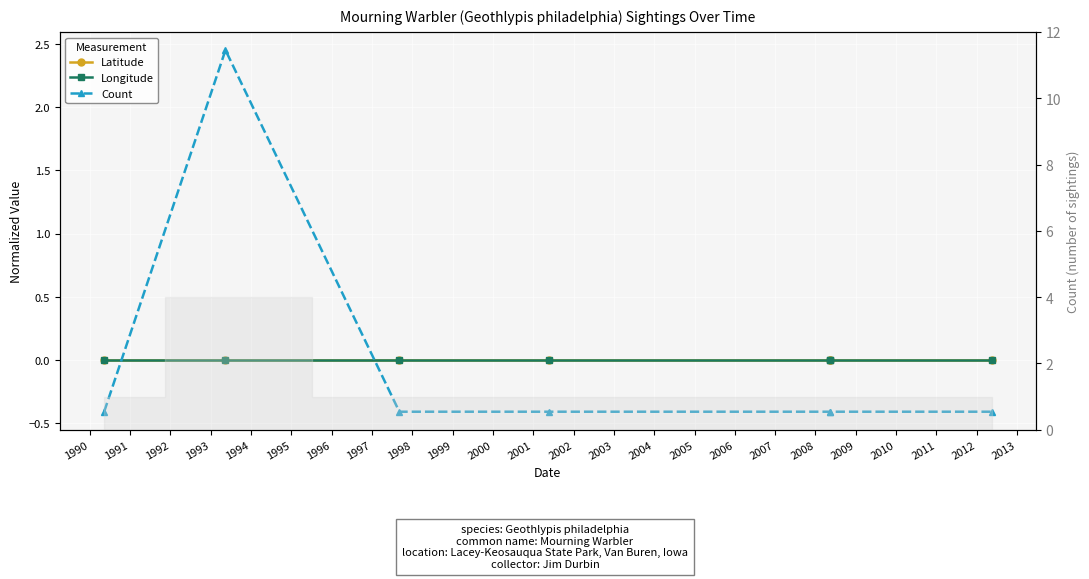

At how many categories does at least one series exceed 0?

1